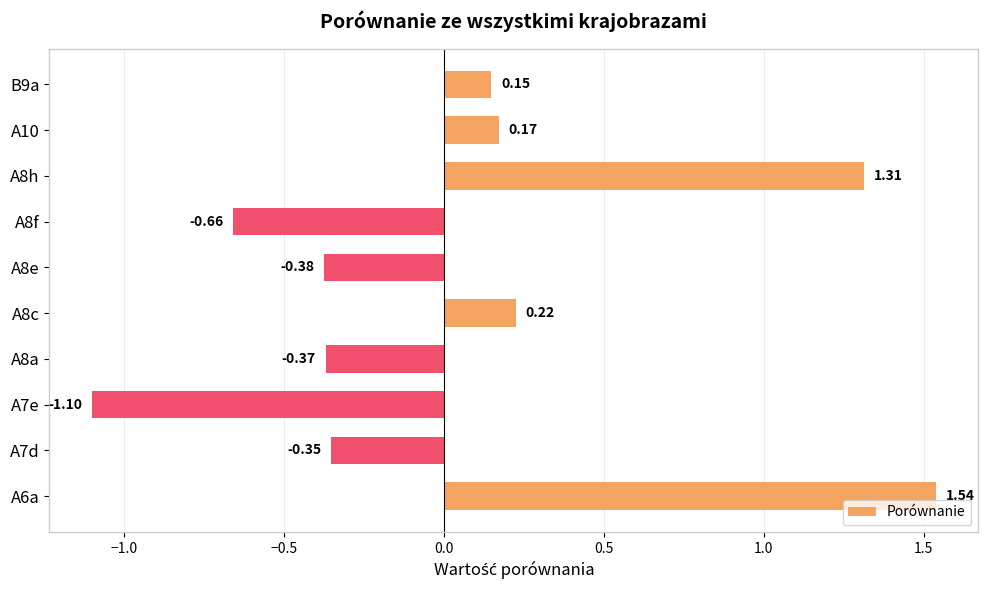

What is the difference between the maximum and minimum values?

2.6